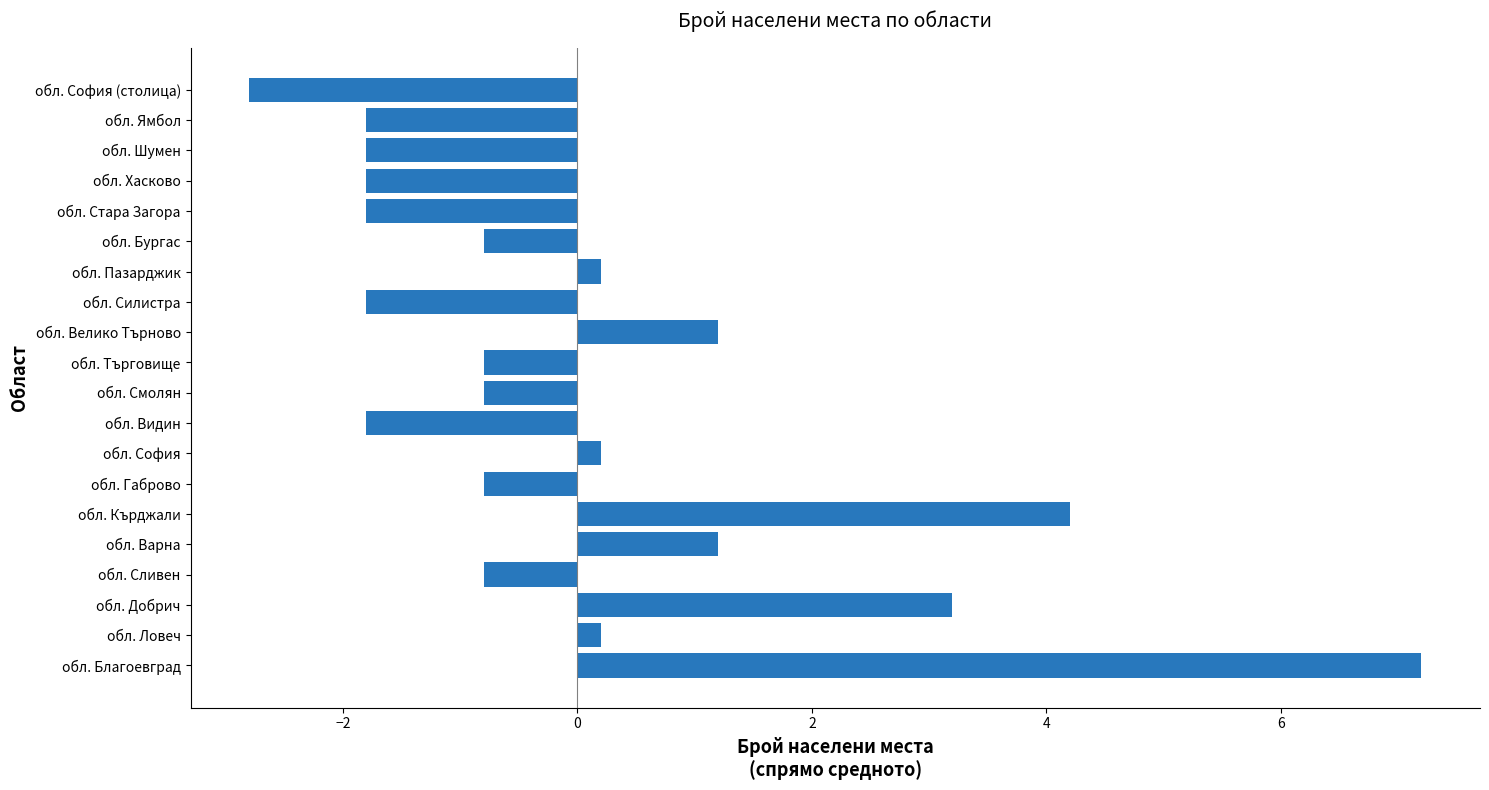

The chart shows a value of 3.2 at обл. Добрич. True or false?

True